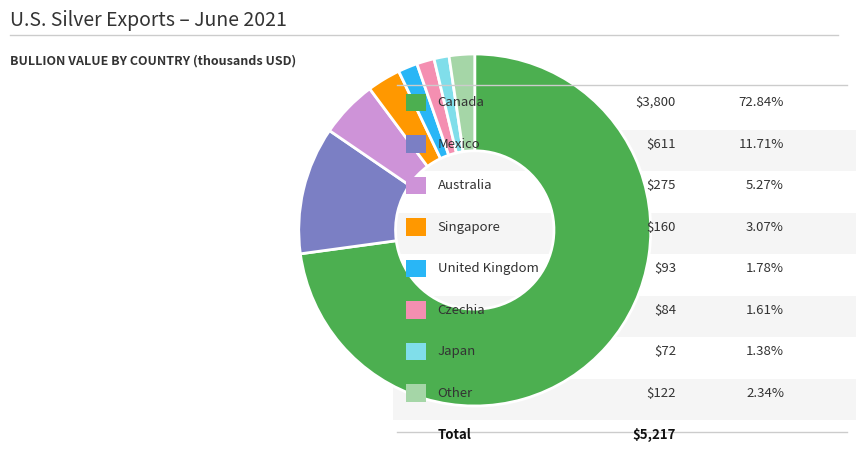

Count the number of slices in the pie.

8